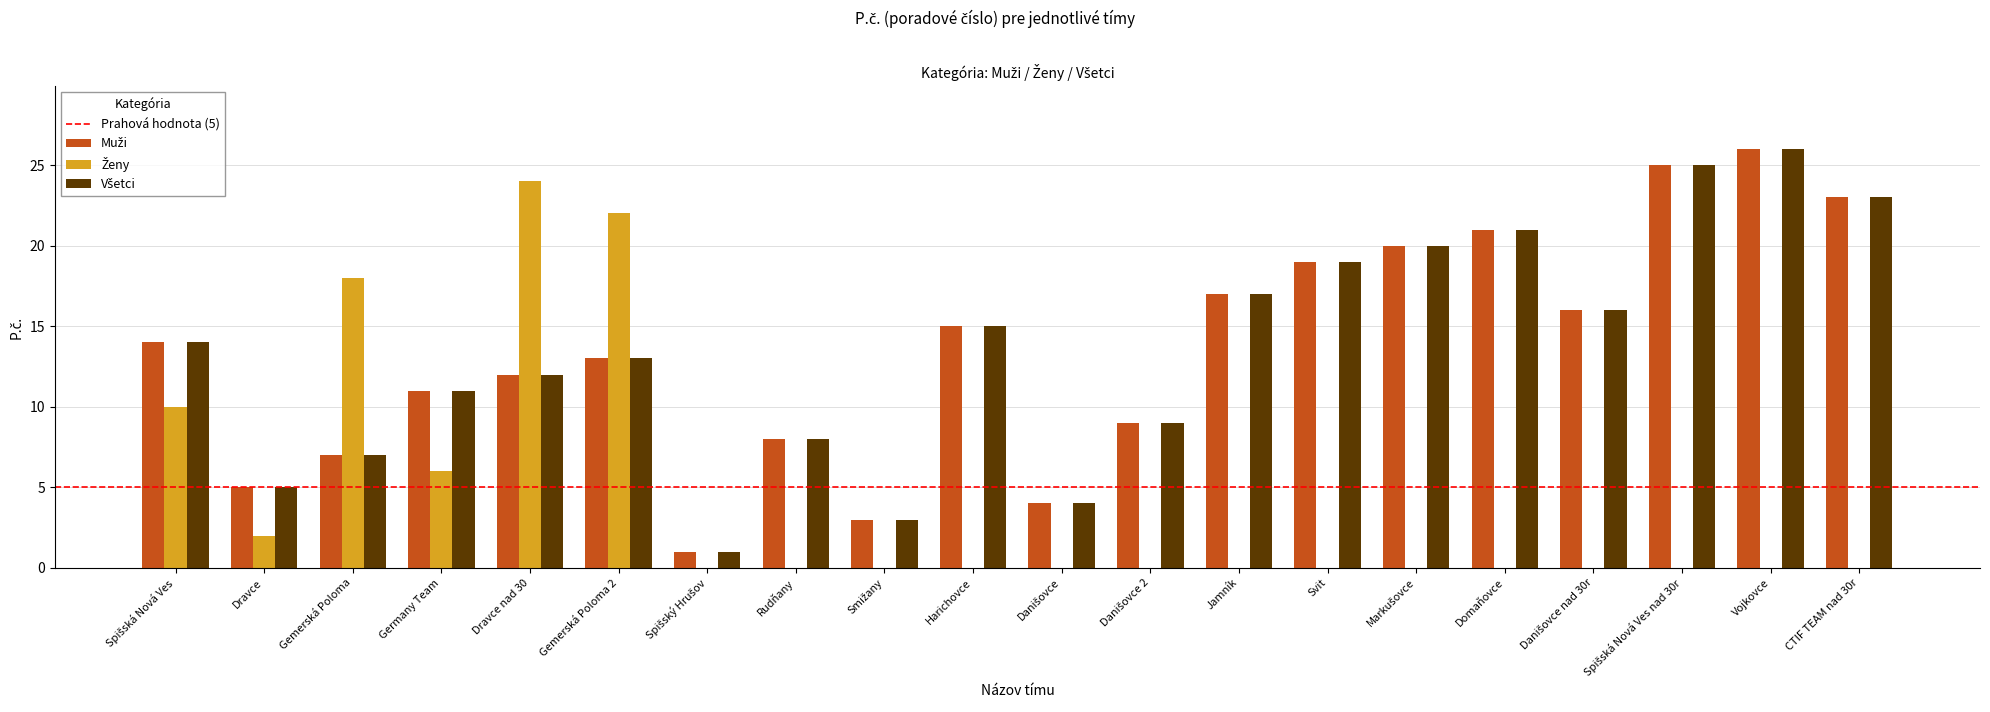

At which category is the sum across all series the highest?

Vojkovce